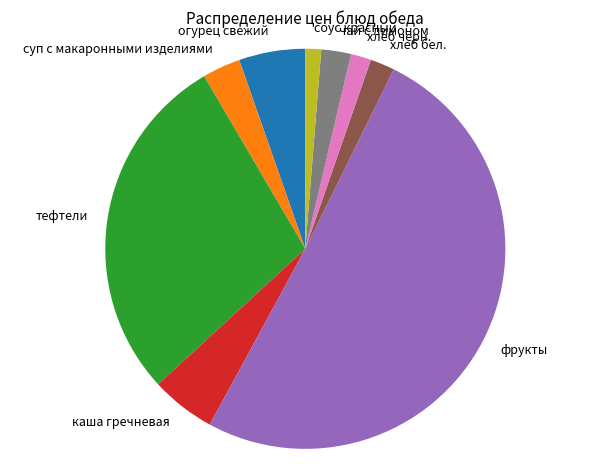

Does хлеб черн. account for over 50% of the chart?

No